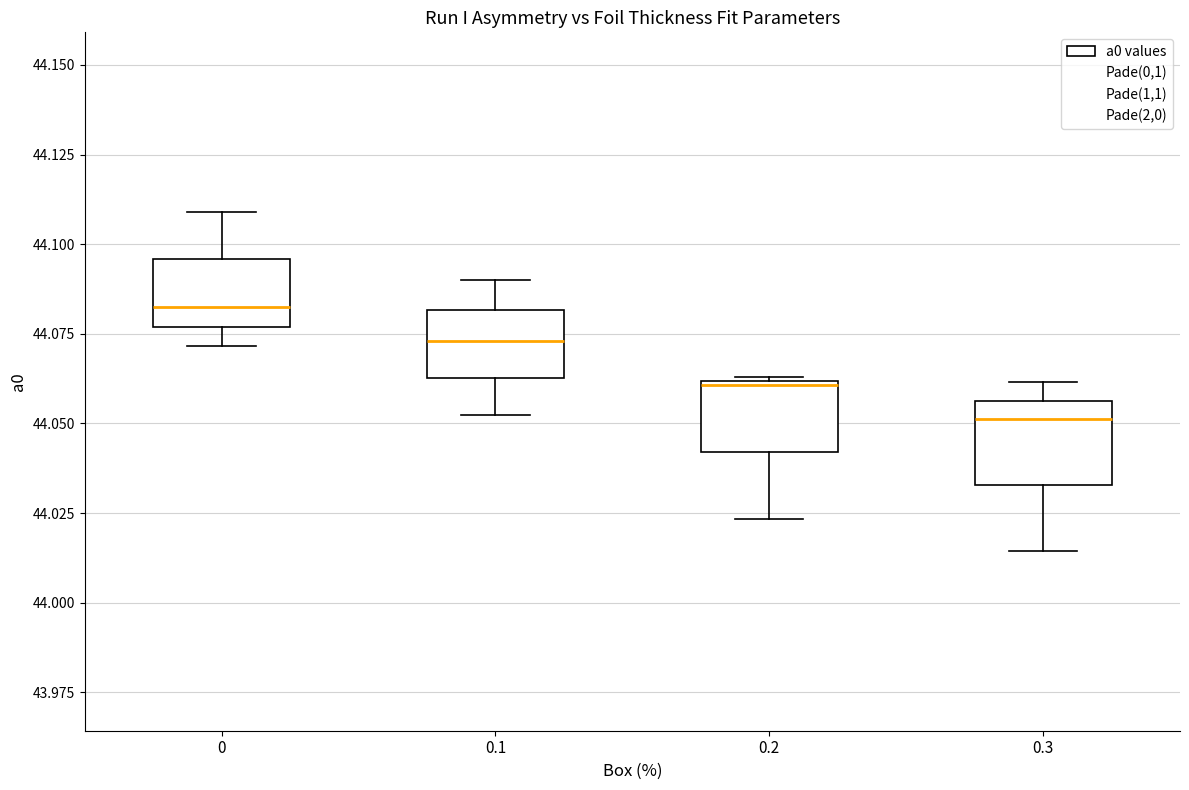

Where does the lower whisker of the box at x = 0.2 end on the y-axis? The values are not printed on the chart, so give them approximately, as read against the axis.

44.025